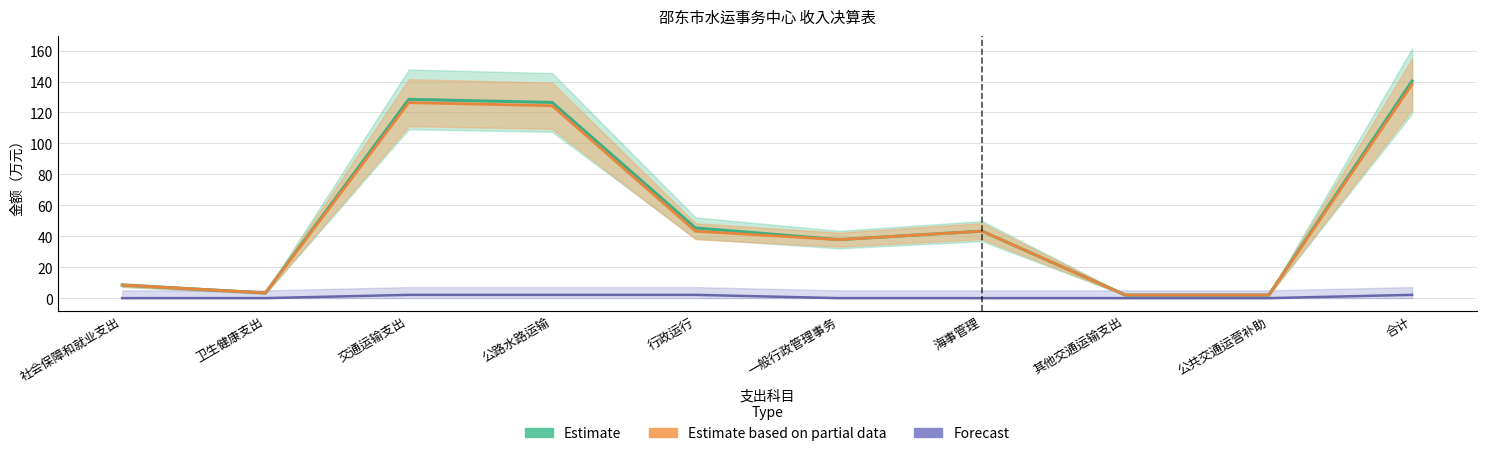

Which has a higher value, 交通运输支出 or 公路水路运输?

交通运输支出